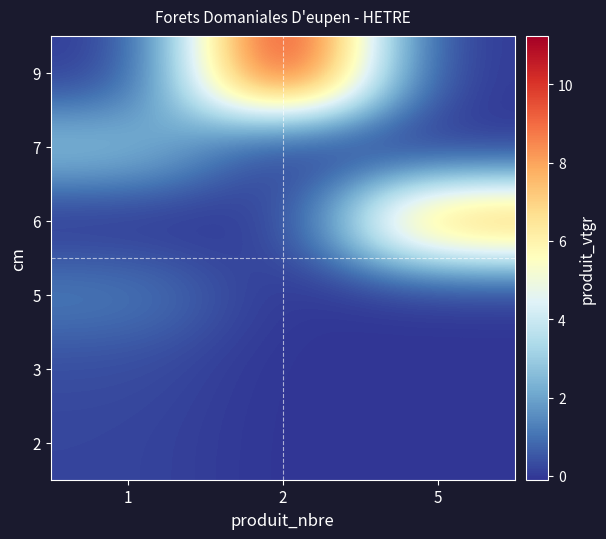

Between 1 and 5, which is larger?

1